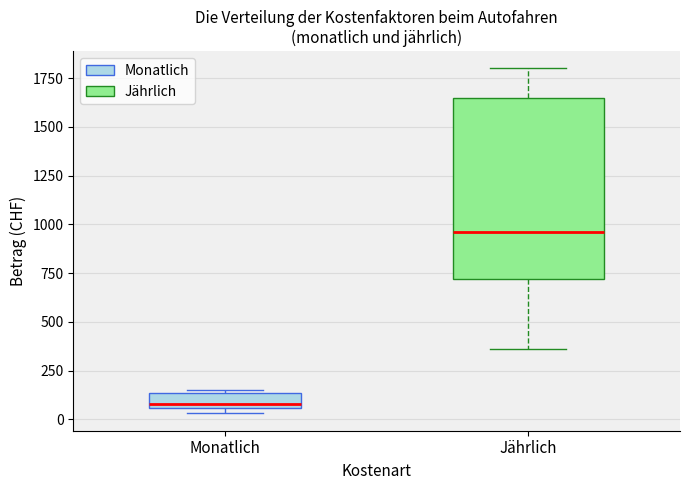

Which box has the lowest median line?

Monatlich